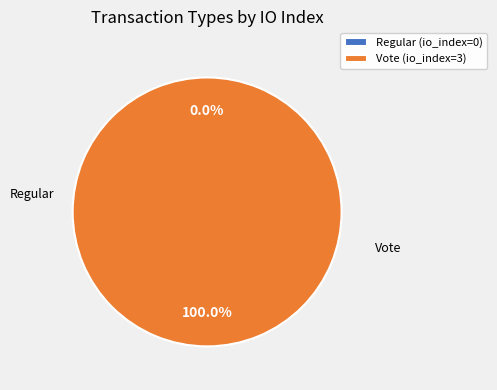

What is the smallest slice in the pie chart?

Regular (io_index=0)